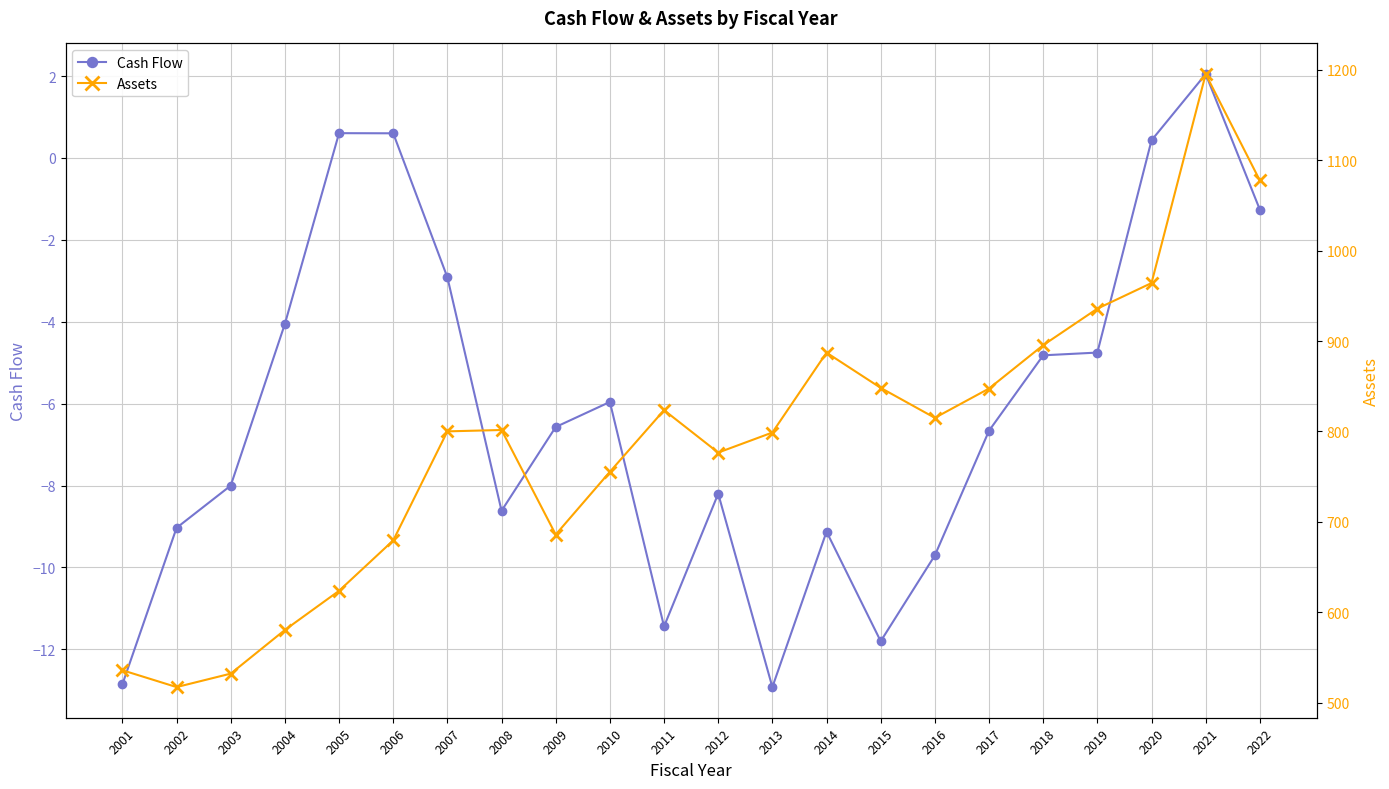

True or false: Assets has more than 1 interior local peaks.

True